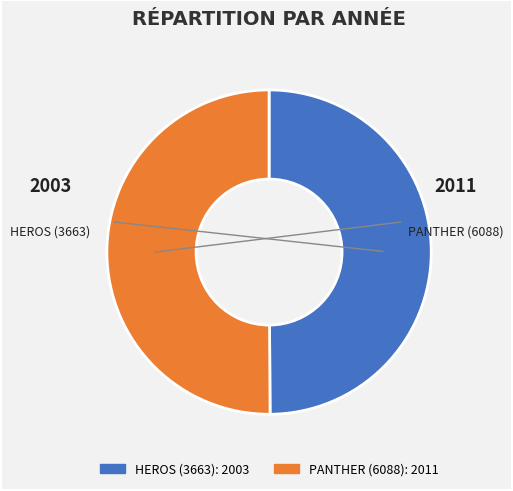

To the nearest percent, what percentage of the pie is HEROS (3663)?

50%